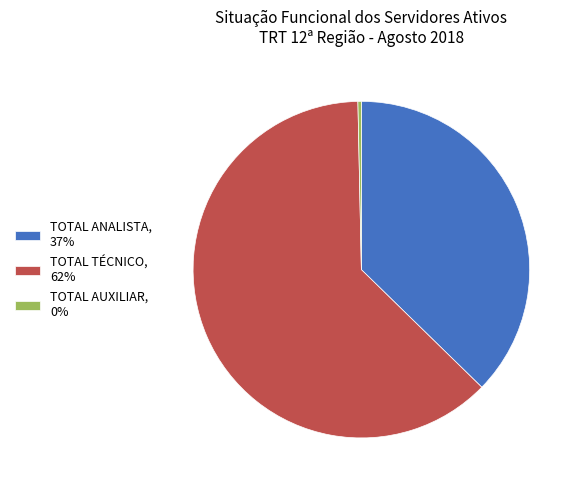

True or false: TOTAL ANALISTA accounts for 47% of the total.

False